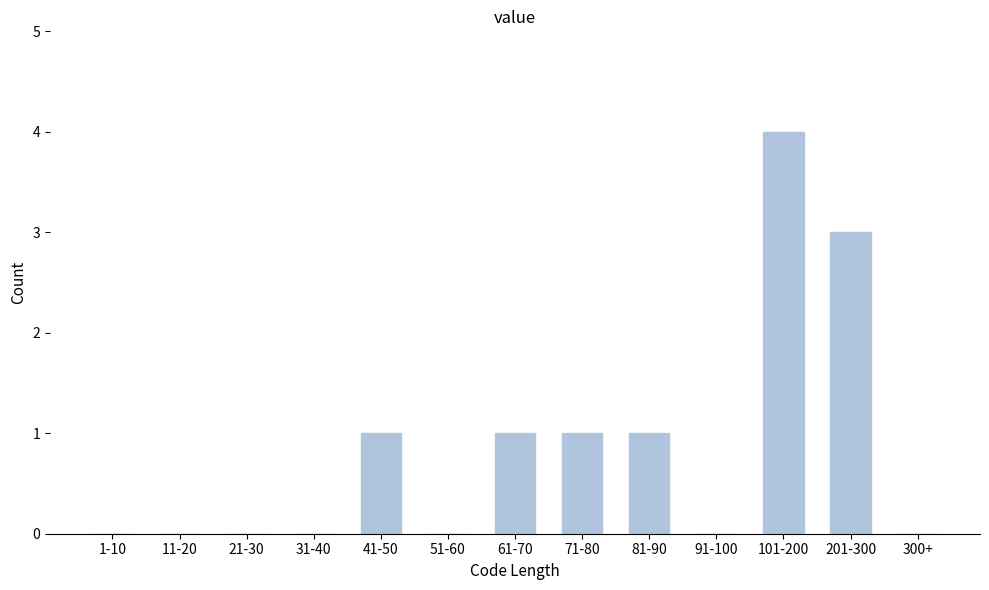

Reading left to right, extract all data points from this chart.

1-10=0	11-20=0	21-30=0	31-40=0	41-50=1	51-60=0	61-70=1	71-80=1	81-90=1	91-100=0	101-200=4	201-300=3	300+=0